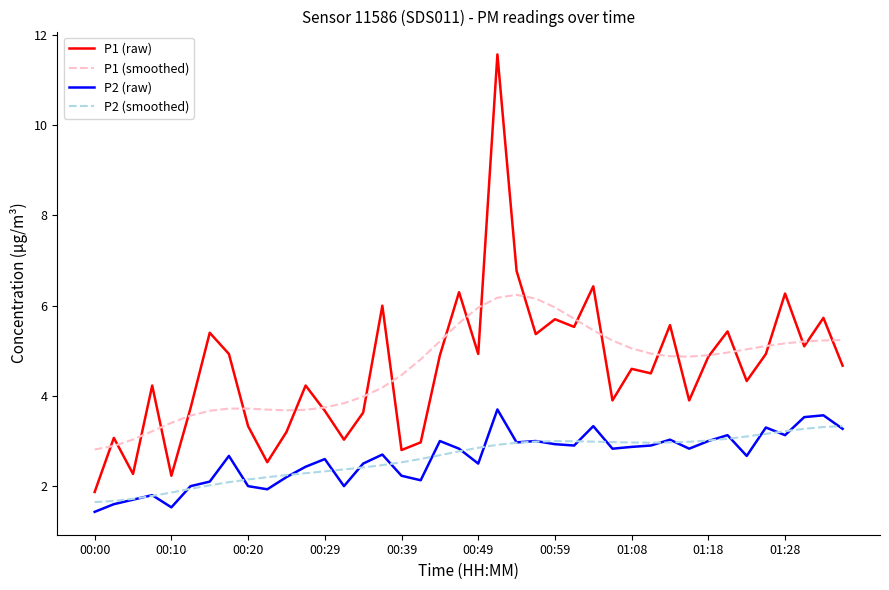

What is the lowest value of the P1 (smoothed) series?

2.8